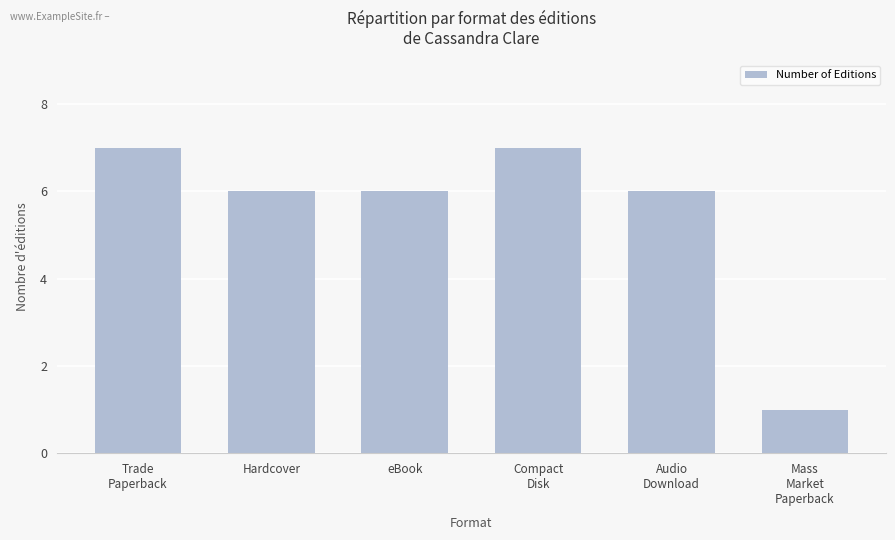

What is the minimum value shown in the chart?

1